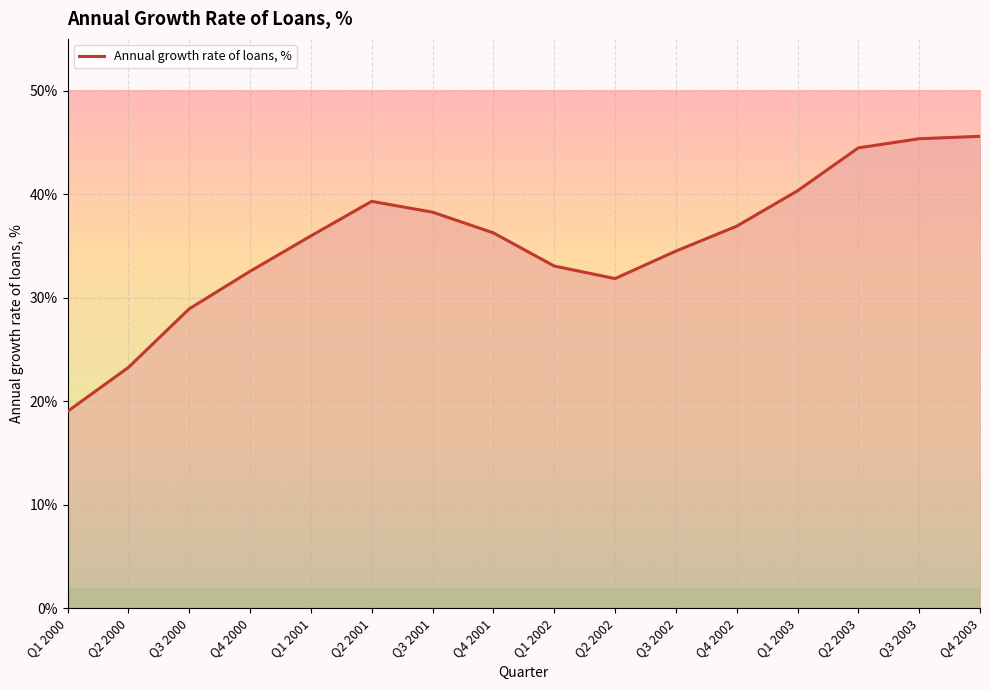

Reading left to right, list all the values displayed in this chart.

19.0	23.3	28.9	32.5	36.0	39.3	38.3	36.3	33.1	31.8	34.5	36.9	40.3	44.5	45.4	45.6